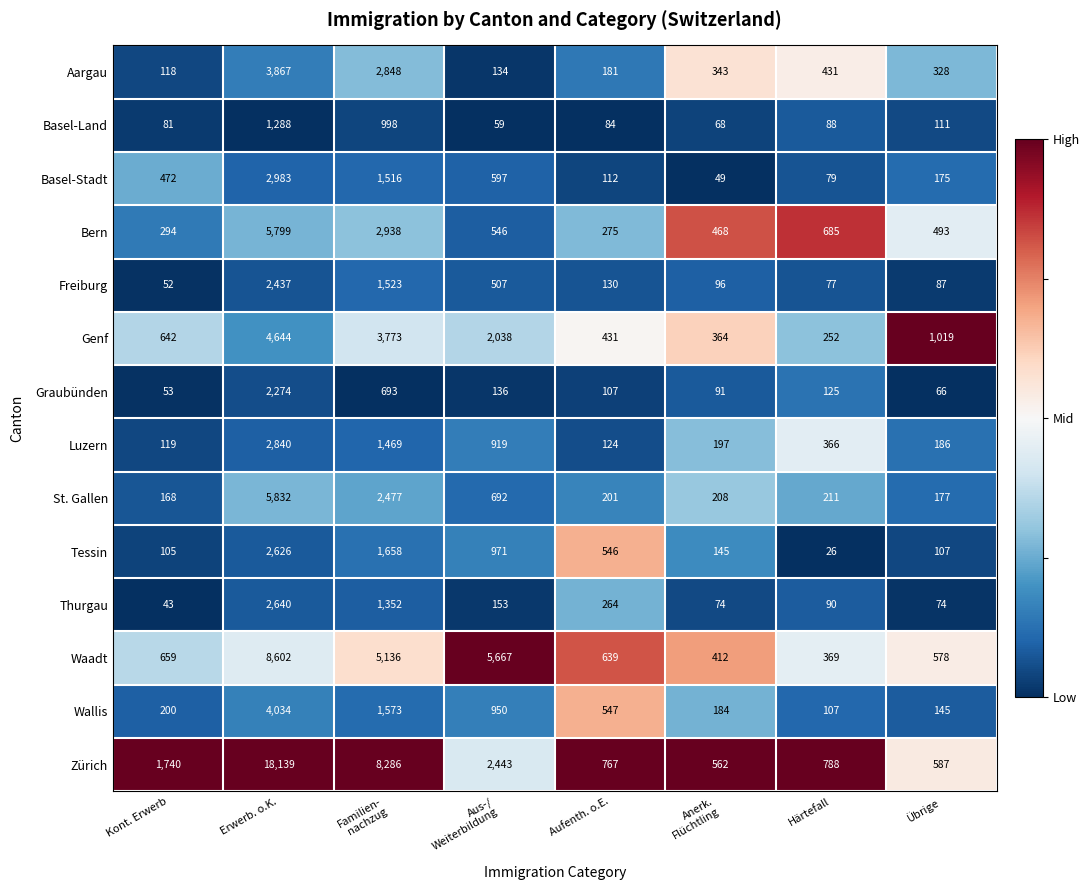

Which series has the largest total across all categories?

Zürich